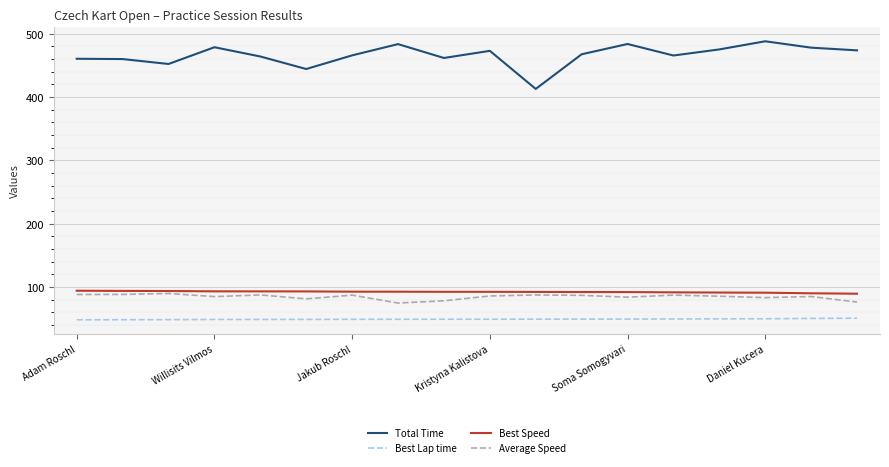

What is the smallest value displayed?

47.9